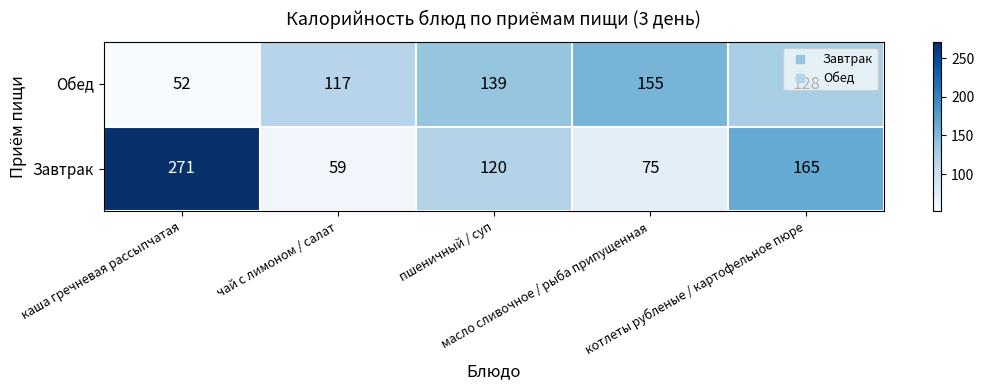

What is the minimum value for Завтрак?

59